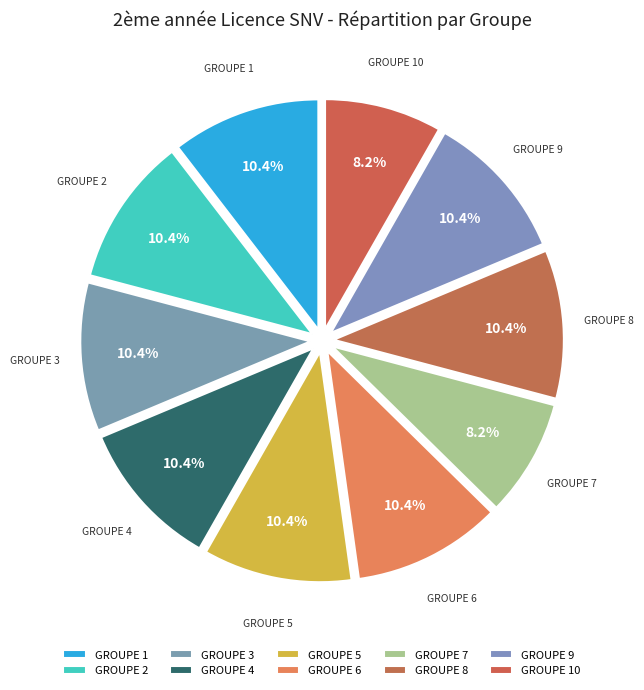

How many segments does this pie chart have?

10